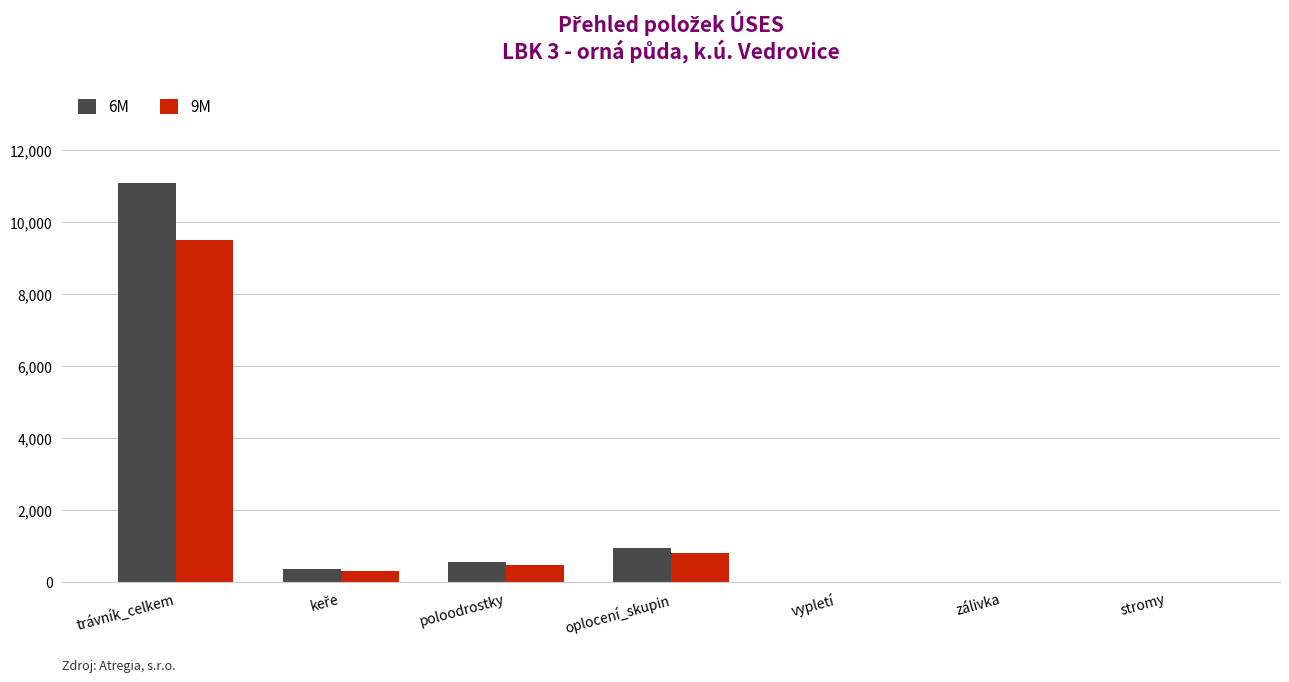

Between trávník_celkem and oplocení_skupin, which series saw the biggest shift?

6M